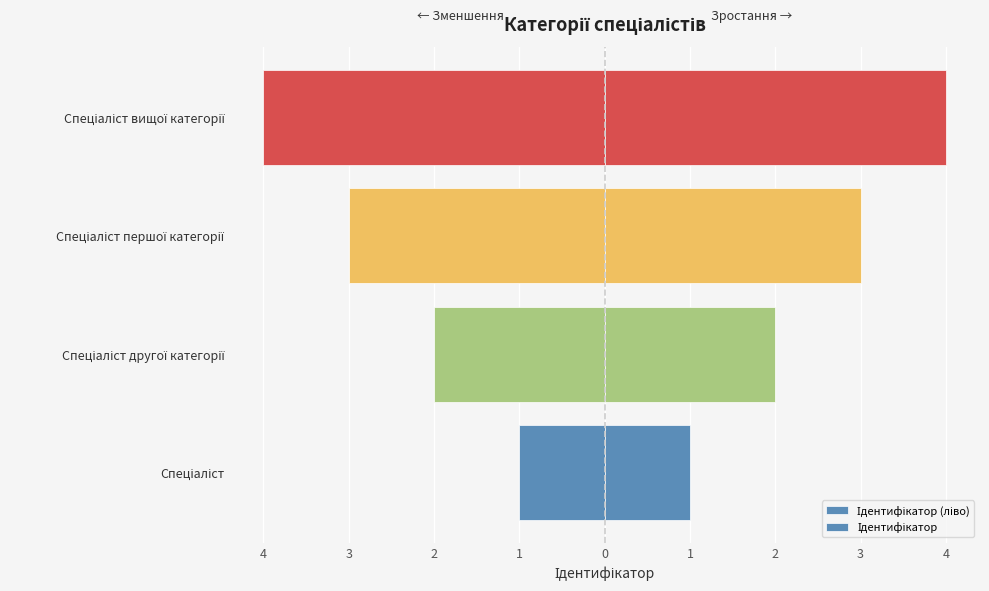

What are all the series names shown in the legend?

Ідентифікатор (ліво), Ідентифікатор